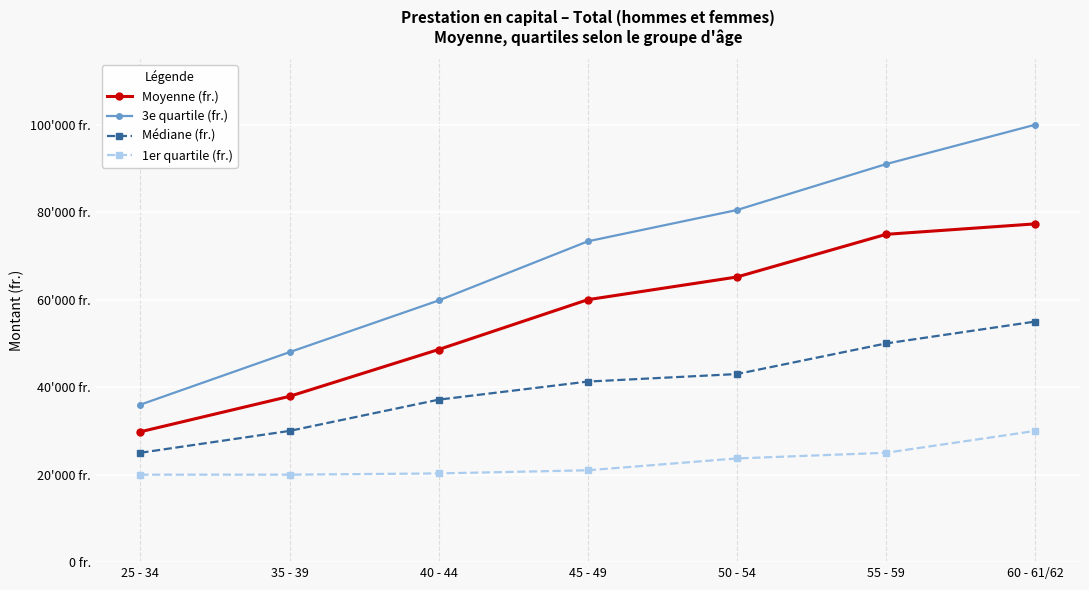

Is it true that 3e quartile (fr.) equals 50557.2 at 25 - 34?

False